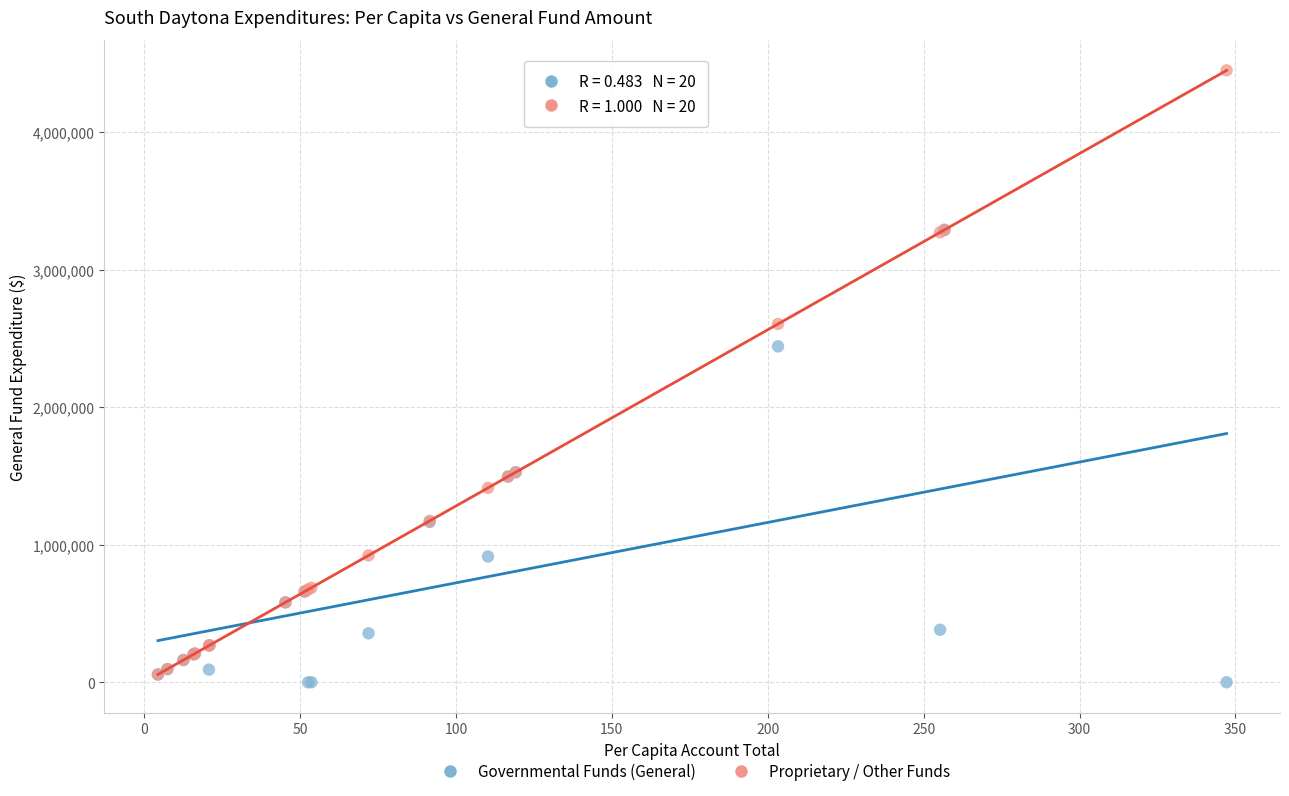

Which series has the widest spread of Y values?

Proprietary / Other Funds